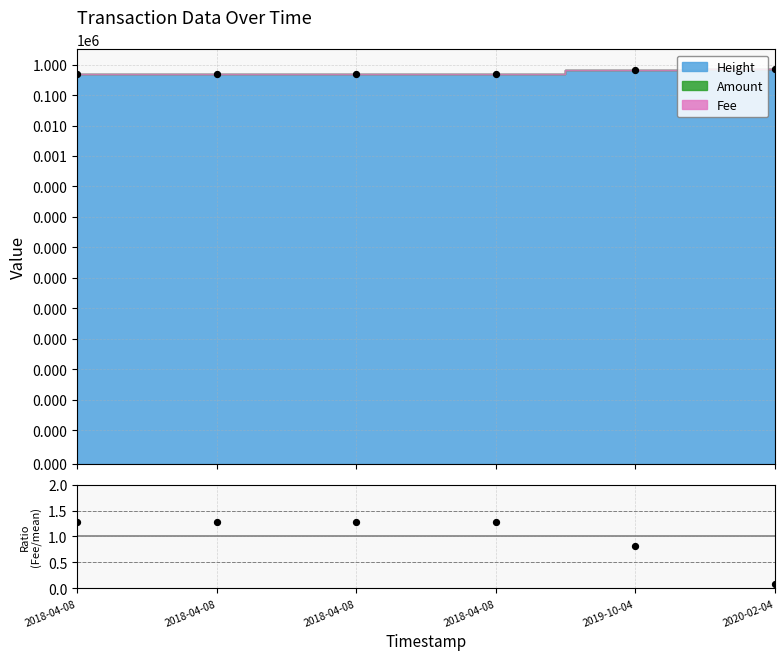

Approximately how many times larger is the value at 2018-04-08 compared to 2018-04-08?

1.0